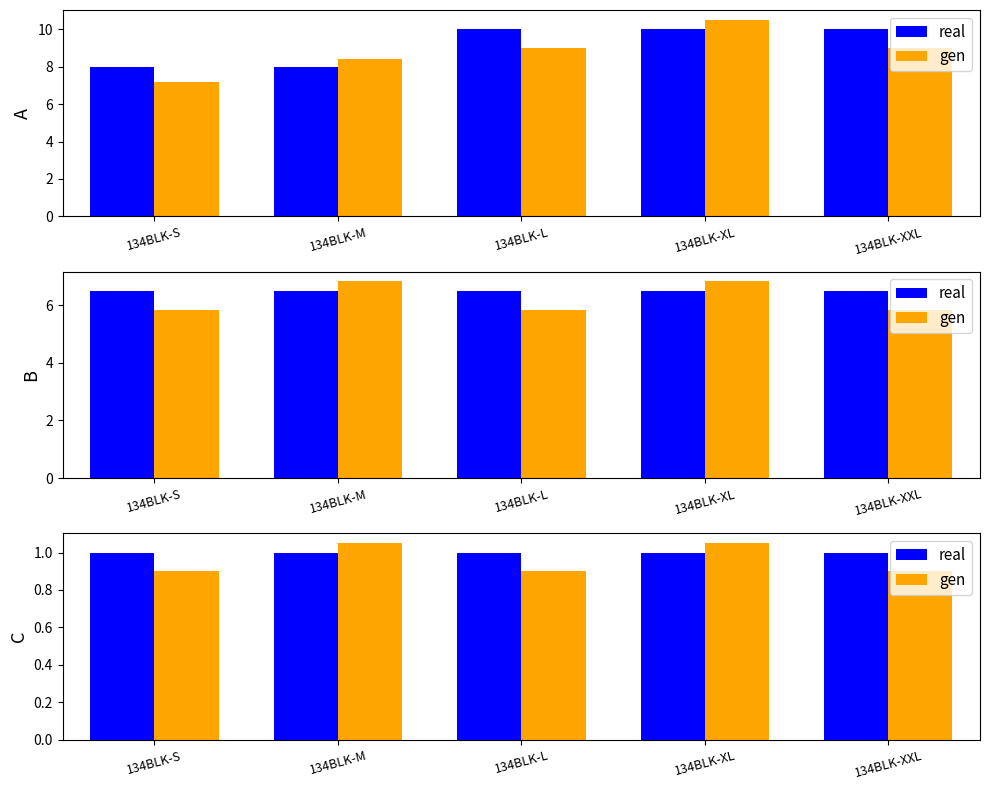

Rank the series by their average value, from highest to lowest.

real, gen